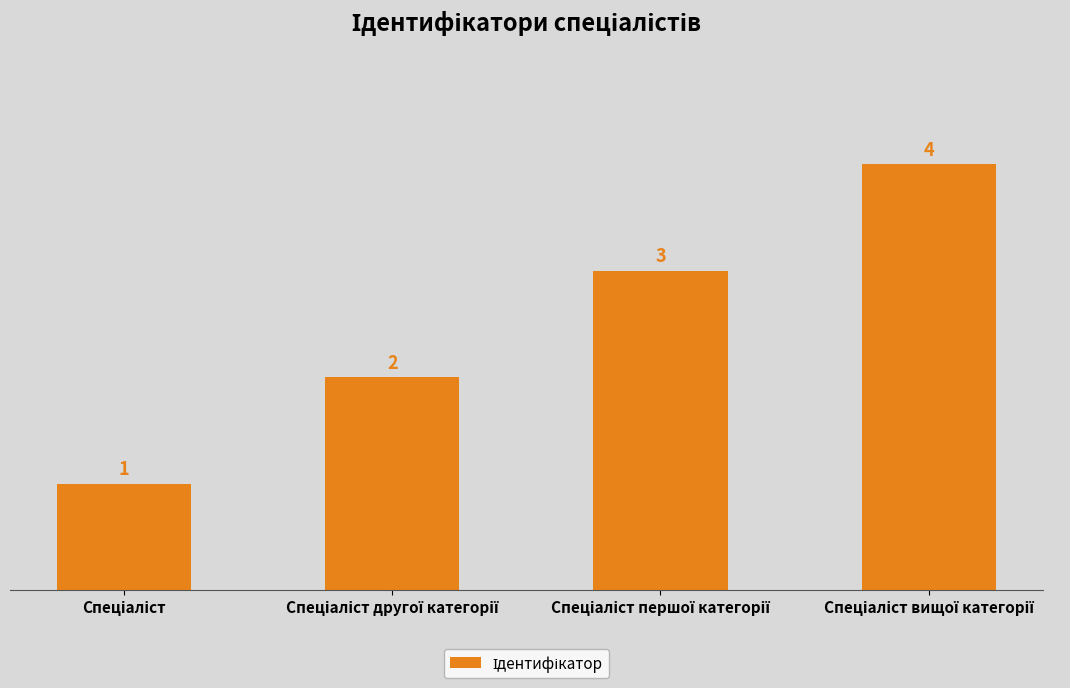

Are the bars grouped side by side (vs. stacked)?

No